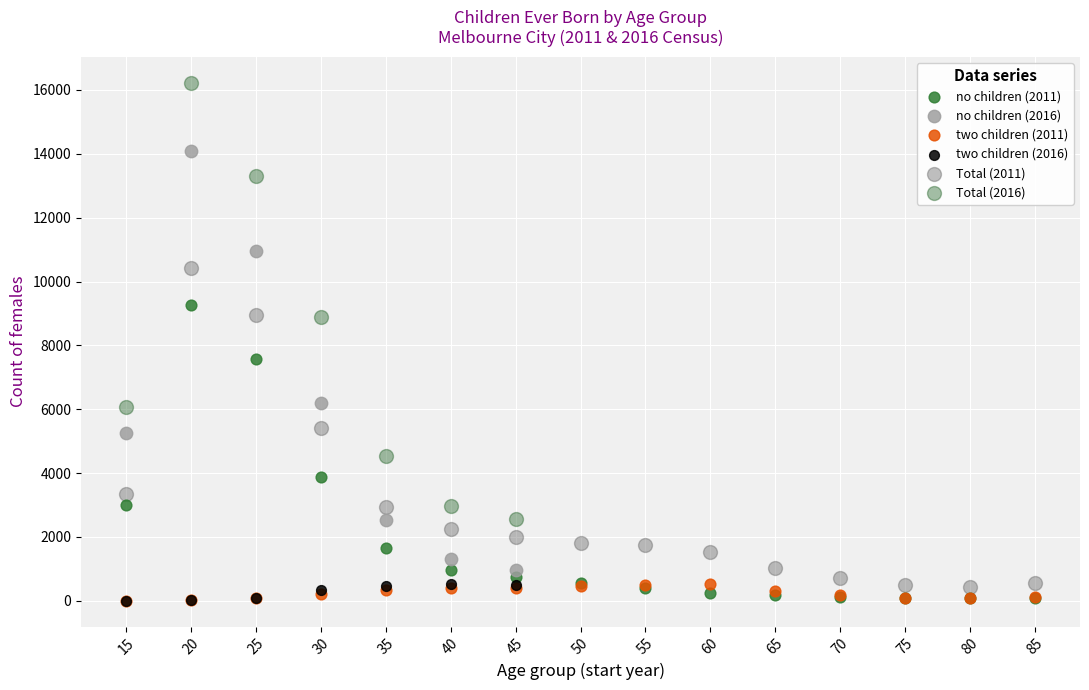

Which series has the widest spread of Y values?

Total (2016)